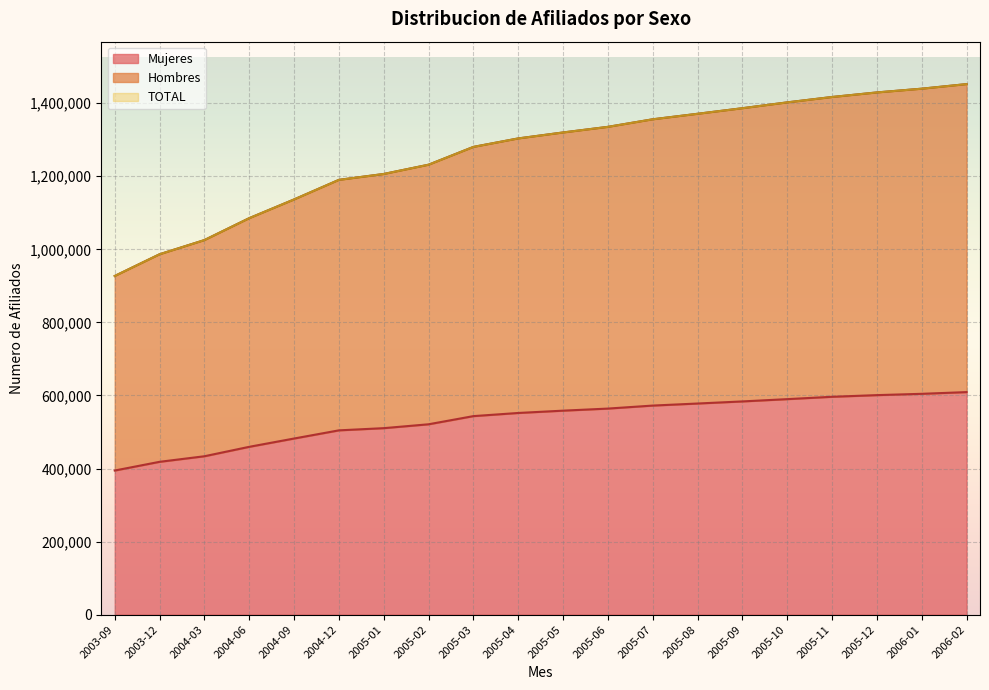

How many values in the TOTAL series exceed 1319949?

9